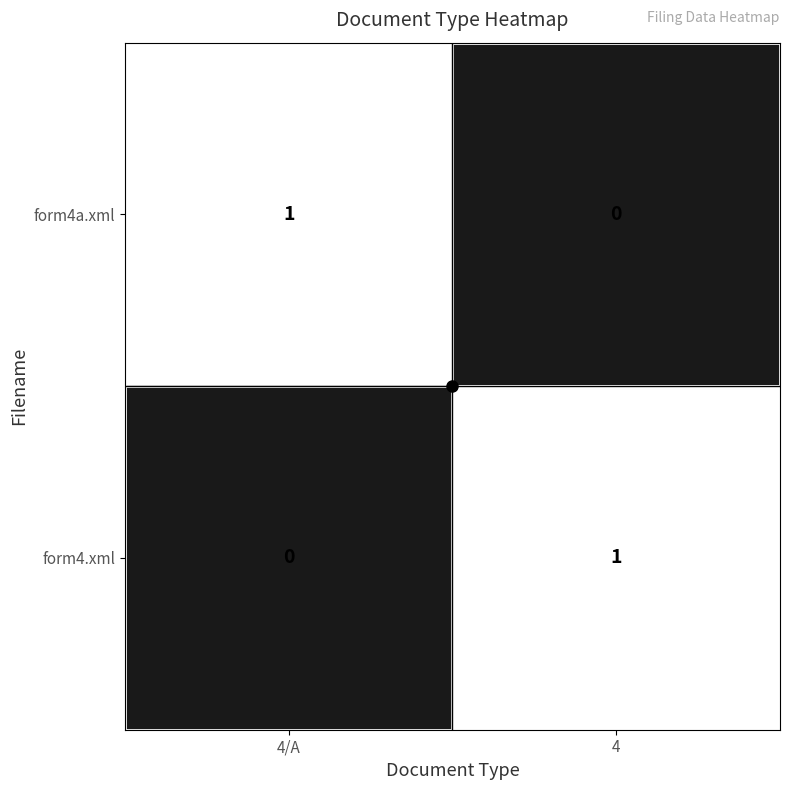

Rank the categories by form4.xml value from lowest to highest.

4/A, 4